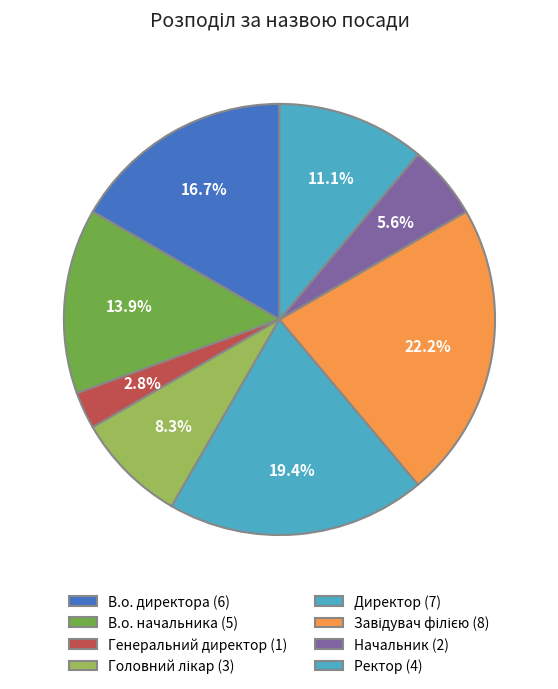

What is the total percentage of Головний лікар and Генеральний директор?

11.1%